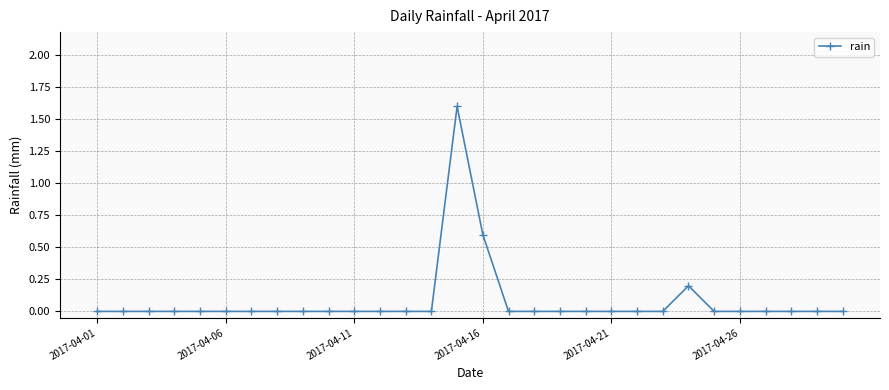

True or false: the data has more than 1 interior local peaks.

True